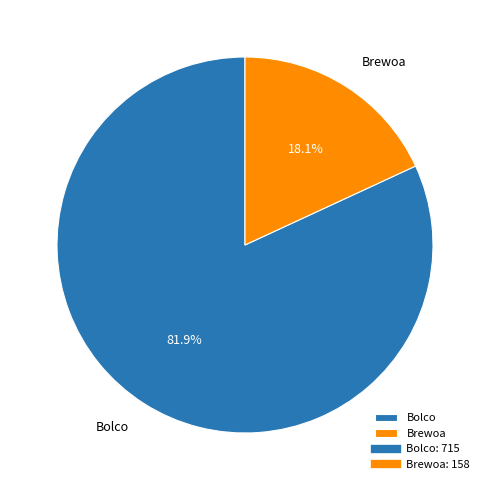

To the nearest percent, what is the average slice percentage?

50%